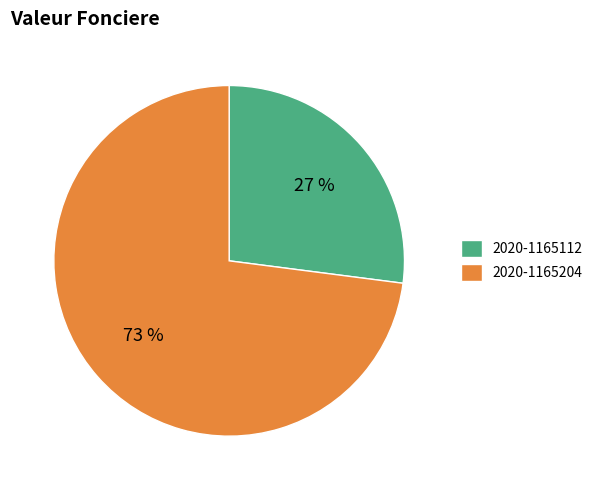

True or false: 2020-1165112 accounts for 19% of the total.

False